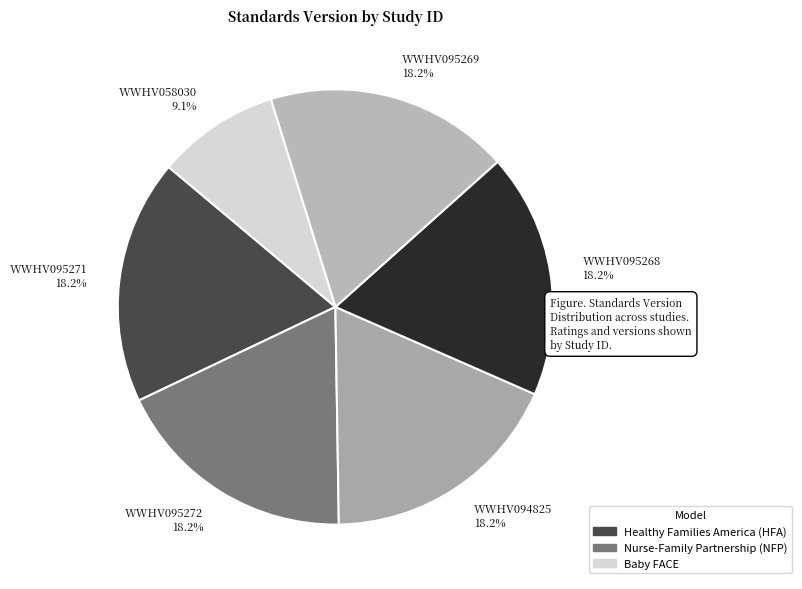

What percentage do WWHV094825 and WWHV095271 together represent?

36.4%